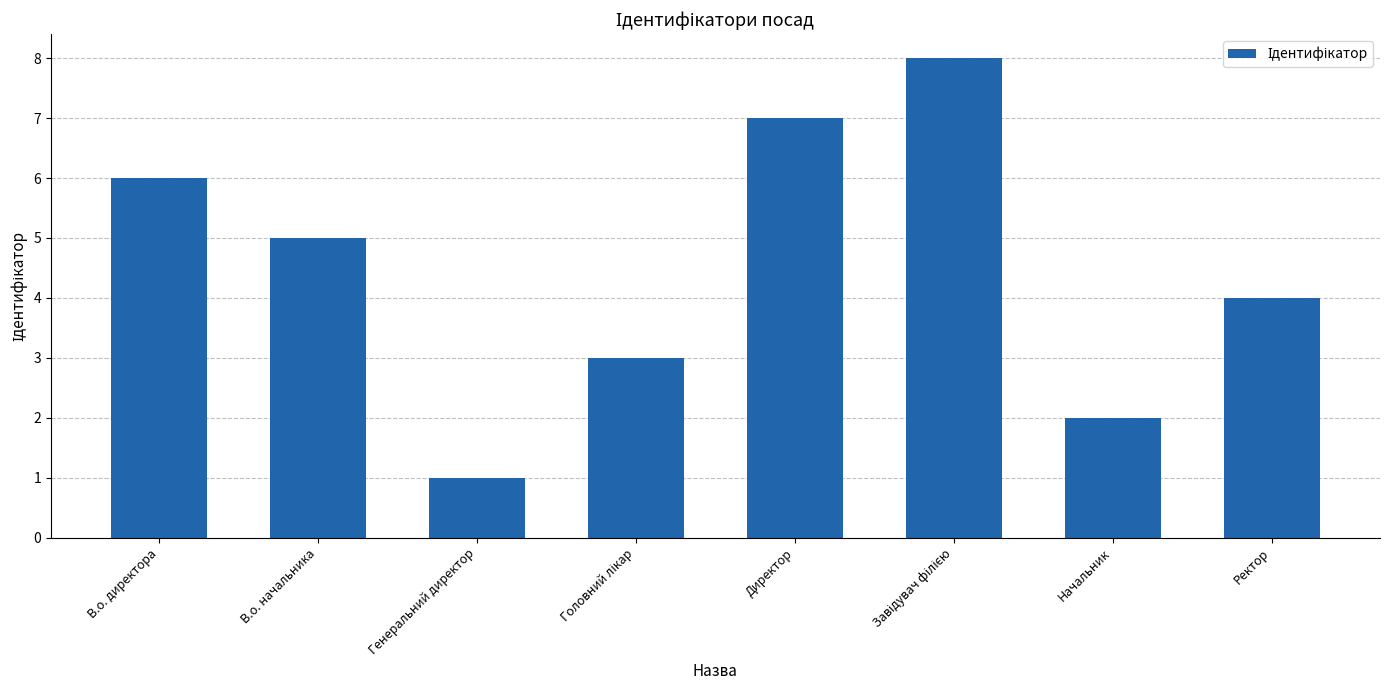

What position from the left is Начальник?

7